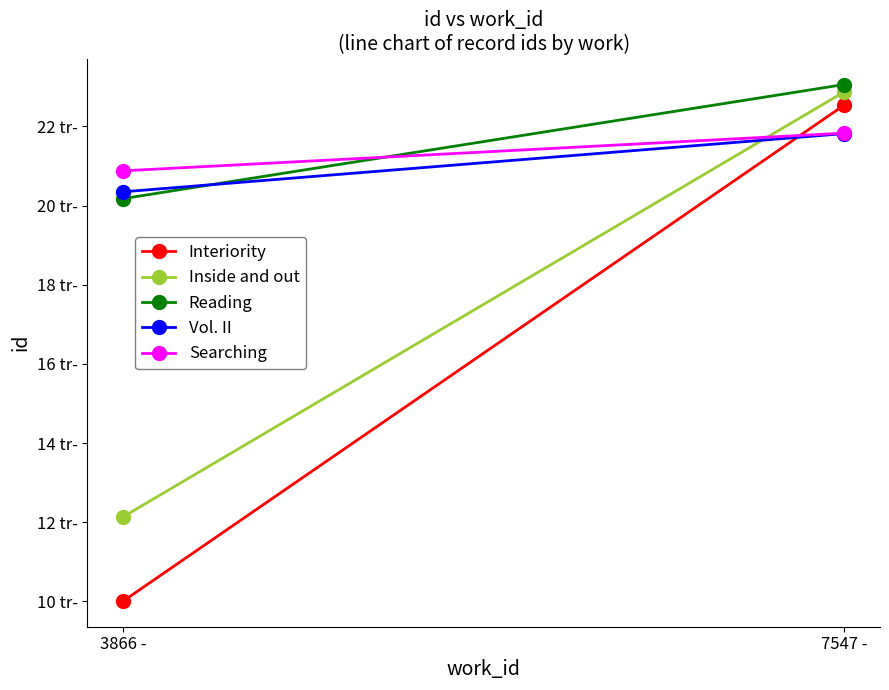

What is the sum of all Reading values?

43231